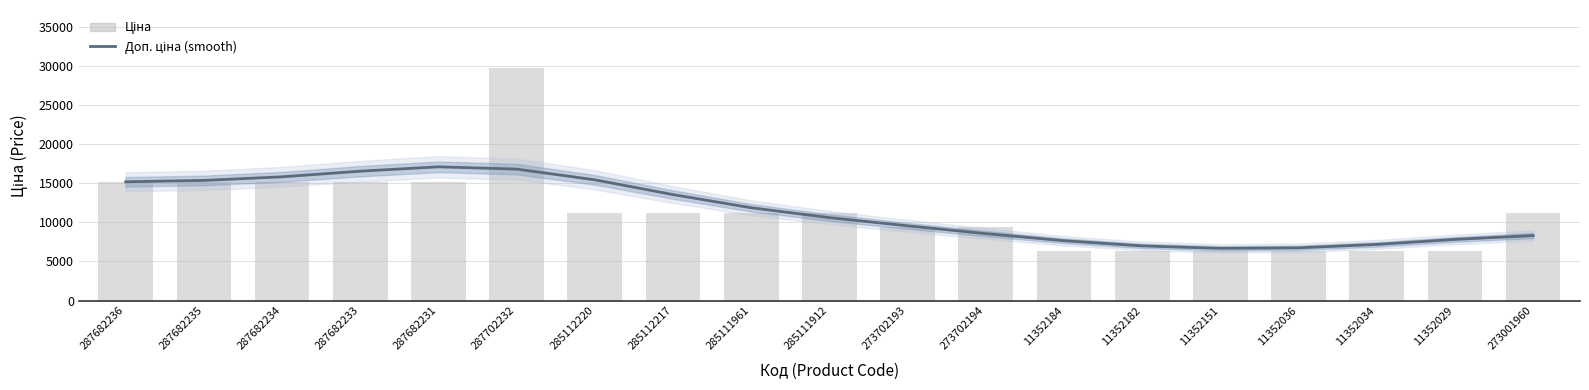

What is the difference between the maximum and minimum values in the Доп. ціна (smooth) series?

10434.9